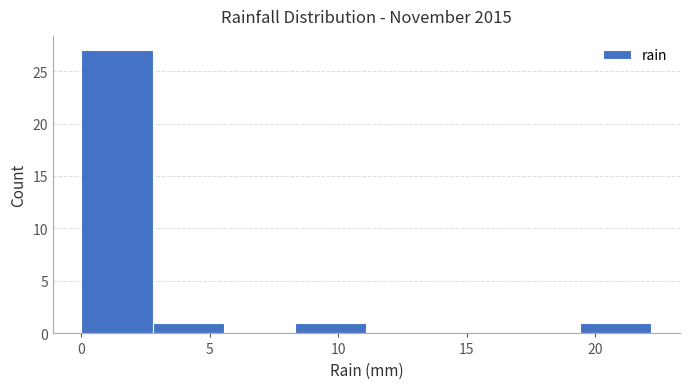

Reading left to right, list every bar in this chart as the range it spans on the x-axis followed by its height. Neither the bar edges nor the heights are printed on the chart, so give them approximately, as read against the axes.

0.0 to 3.0: 27
3.0 to 5.5: 1
5.5 to 8.5: 0
8.5 to 11.0: 1
11.0 to 14.0: 0
14.0 to 16.5: 0
16.5 to 19.5: 0
19.5 to 22.0: 1